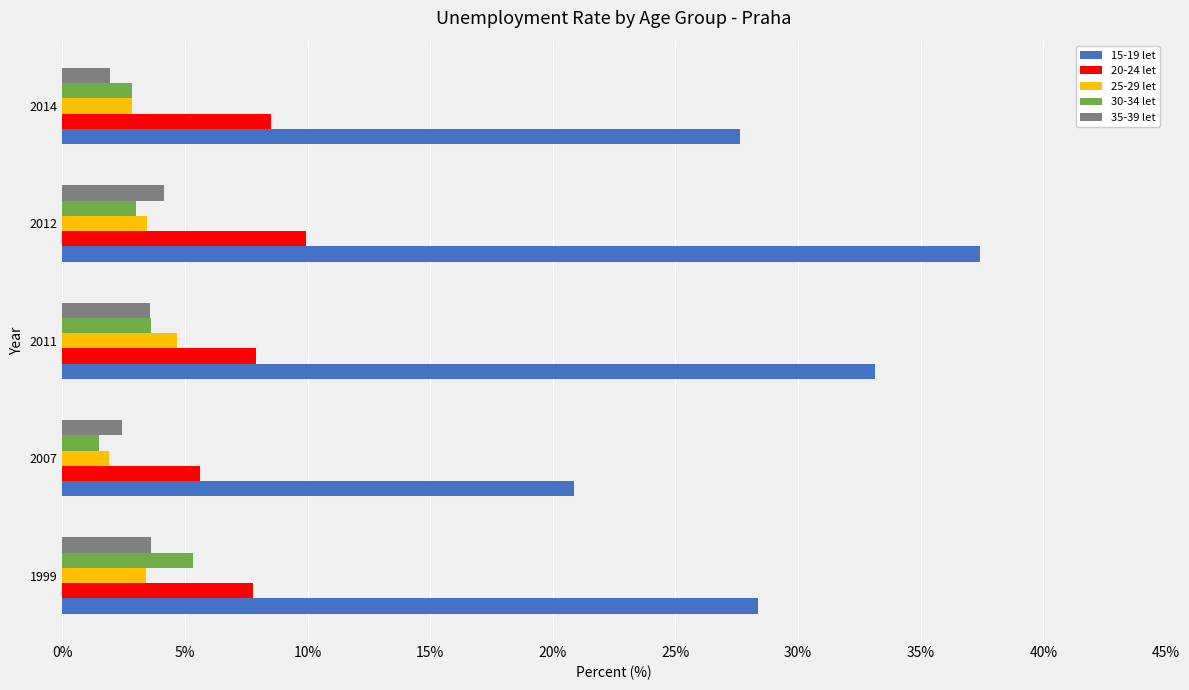

The value of 20-24 let at 2007 is 10.0. True or false?

False